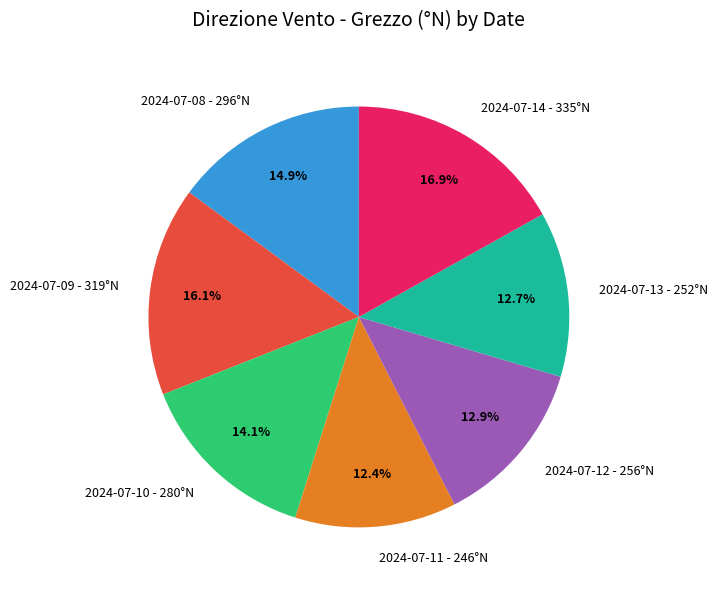

Approximately how many times larger is the value at 2024-07-12 compared to 2024-07-11?

1.0